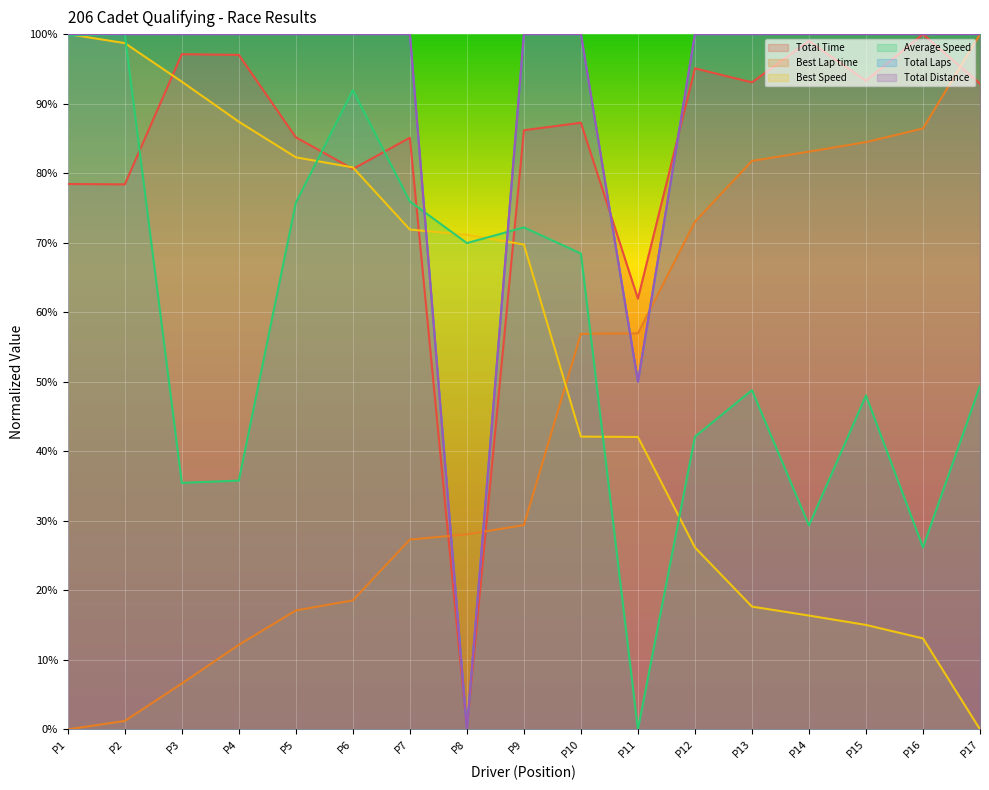

After their last crossing, which series has the higher values: Best Speed or Best Lap time?

Best Lap time